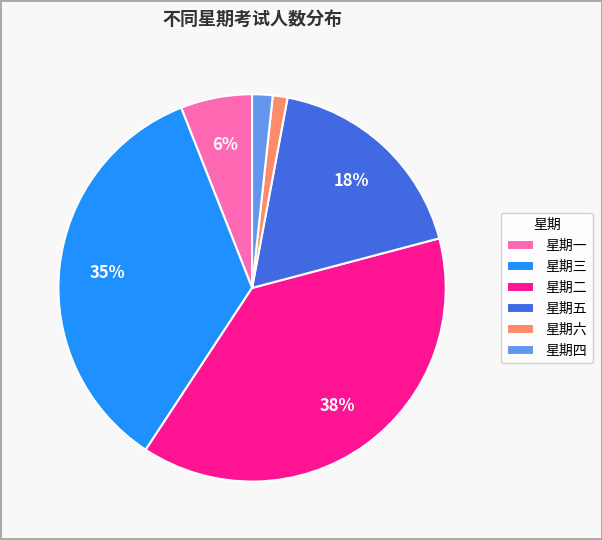

True or false: 星期六 accounts for 1% of the total.

True